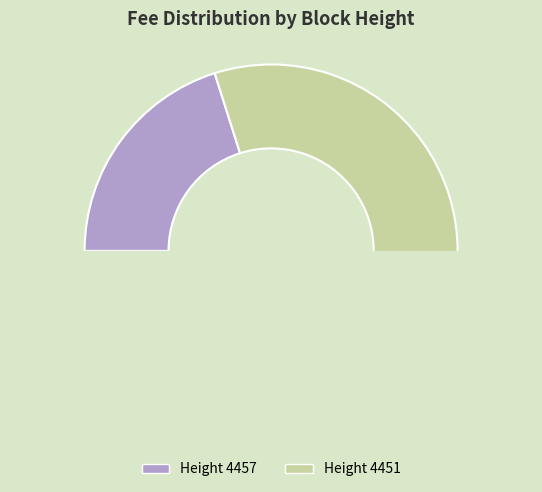

What is the largest slice in the pie chart?

4451